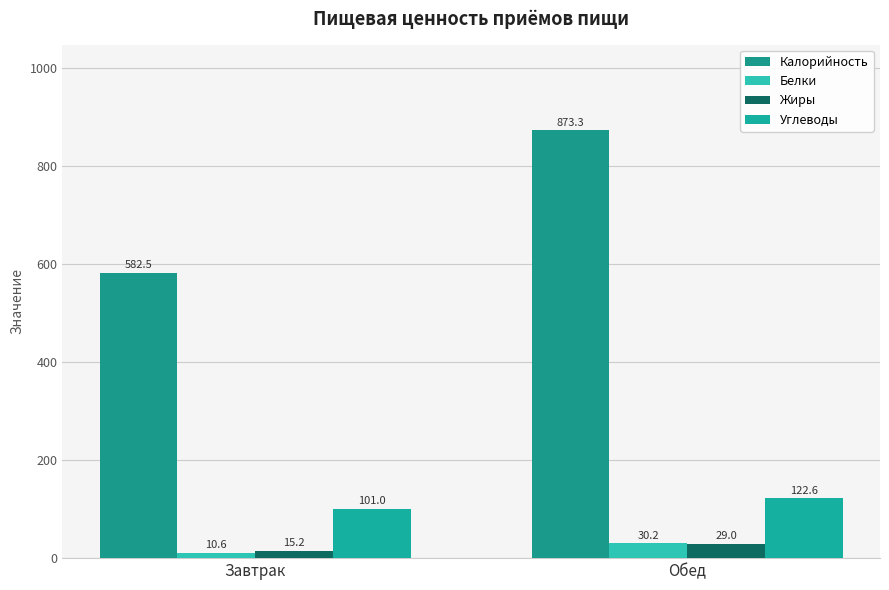

Reading left to right, transcribe all the data shown in this chart.

Калорийность: Завтрак=582.5	Обед=873.3
Белки: Завтрак=10.6	Обед=30.2
Жиры: Завтрак=15.2	Обед=29.0
Углеводы: Завтрак=101.0	Обед=122.6